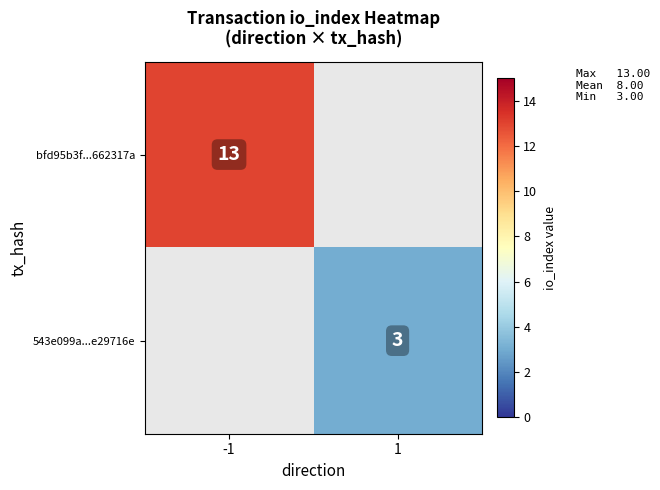

Is it true that bfd95b3f...662317a equals 4 at -1?

False